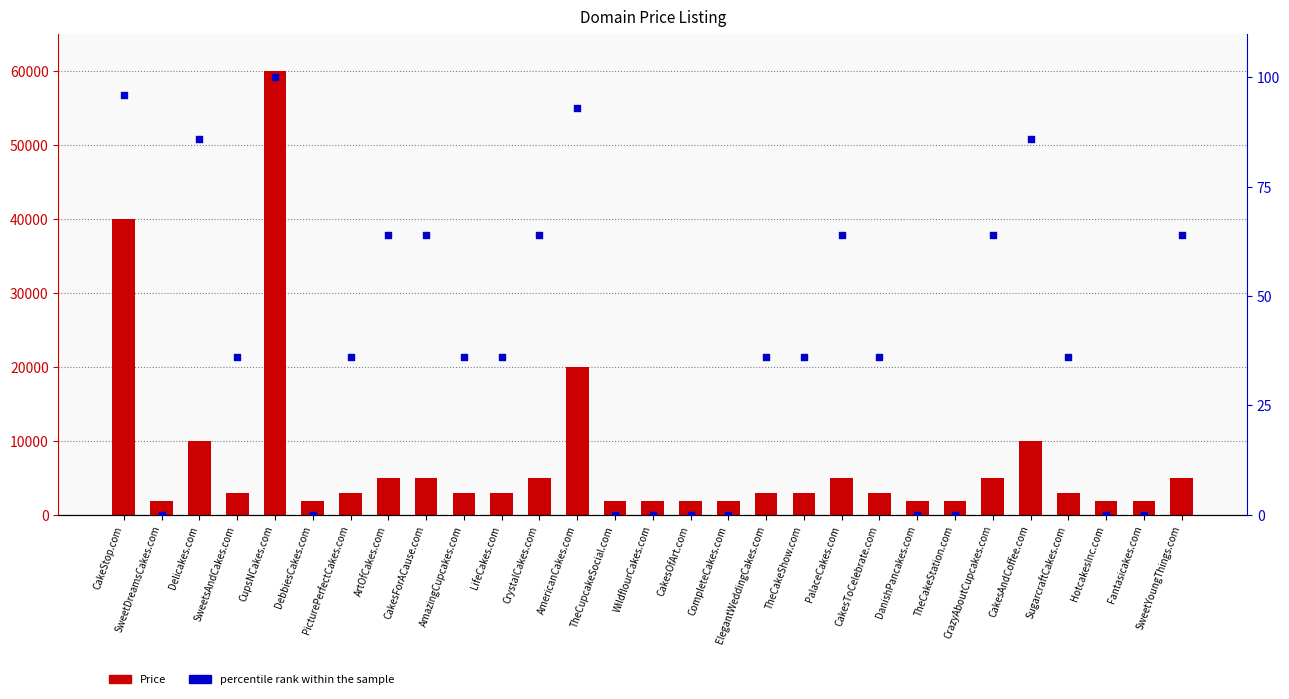

Which series contains the highest Y value?

Price